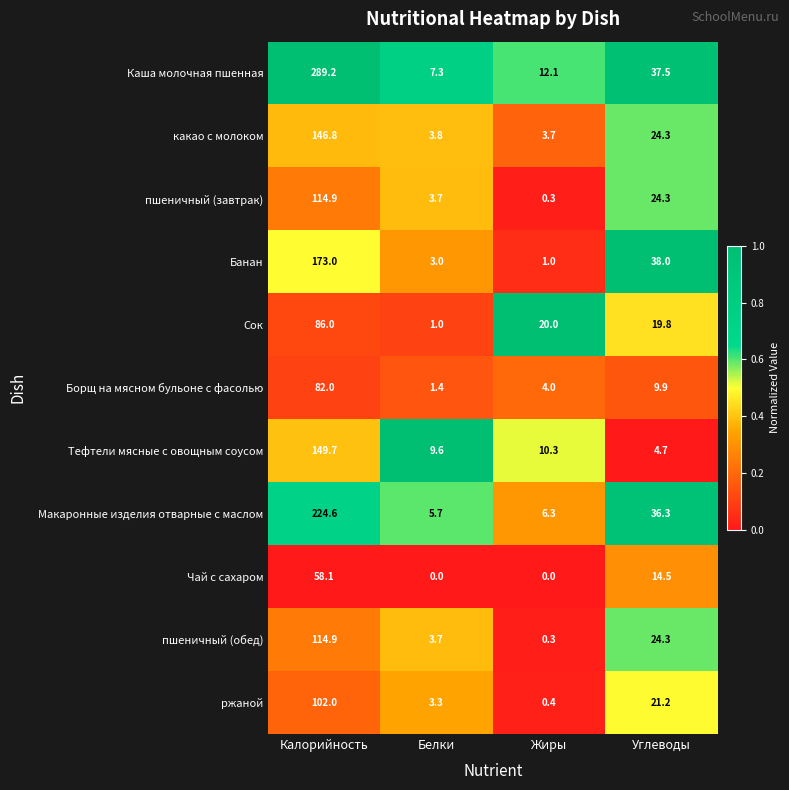

At which category is the sum across all series the highest?

Калорийность